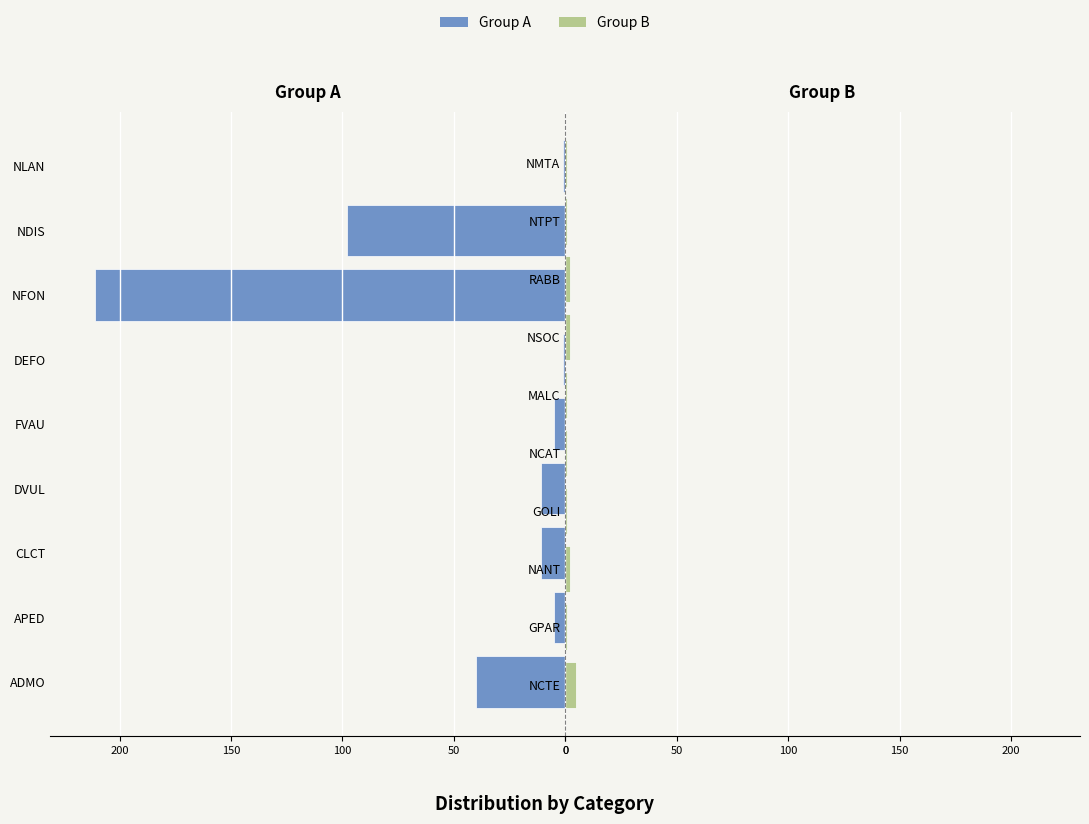

Reading left to right, what are all the values shown in this chart?

ADMO=40	APED=5	CLCT=11	DVUL=11	FVAU=5	DEFO=1	NFON=211	NDIS=98	NLAN=1	NCTE=5	GPAR=1	NANT=2	GOLI=1	NCAT=1	MALC=1	NSOC=2	RABB=2	NTPT=1	NMTA=1